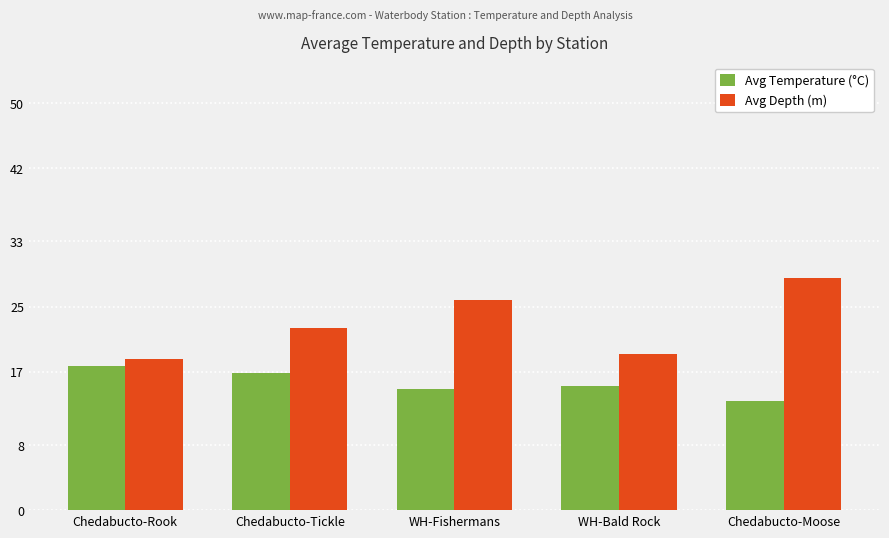

List the labels in order of Avg Depth (m) value, smallest first.

Chedabucto-Rook, WH-Bald Rock, Chedabucto-Tickle, WH-Fishermans, Chedabucto-Moose